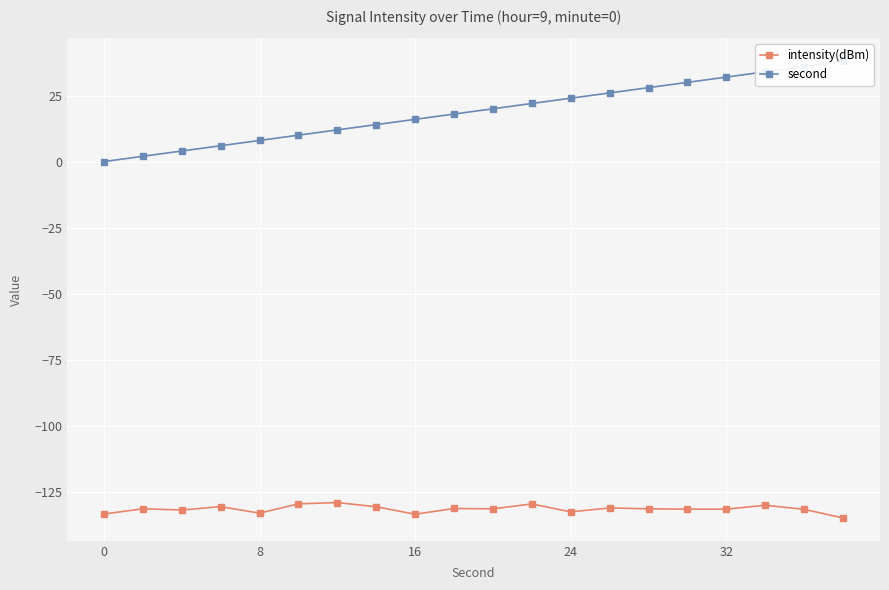

True or false: second and intensity(dBm) intersect in this chart.

False